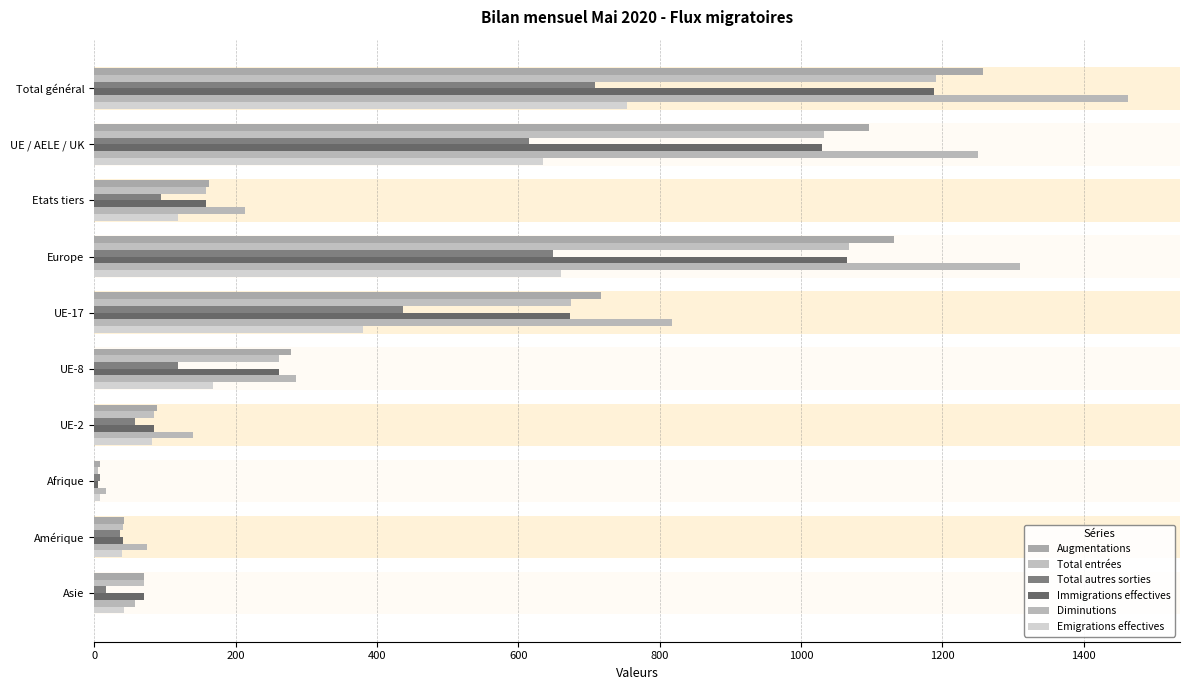

Rank the series by their maximum value, from highest to lowest.

Diminutions, Augmentations, Total entrées, Immigrations effectives, Emigrations effectives, Total autres sorties